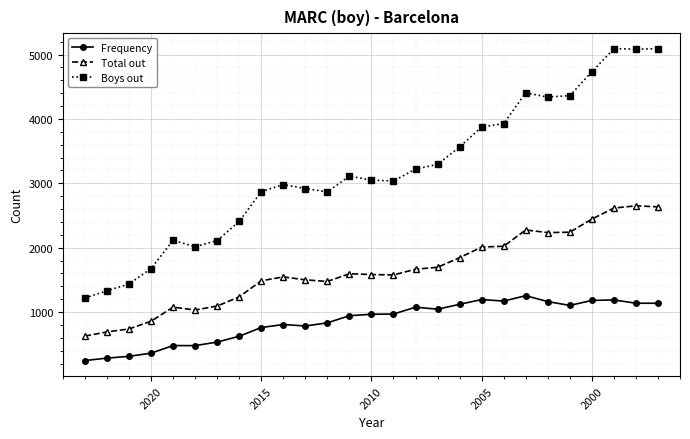

The value of Frequency at 2005 is 142. True or false?

False